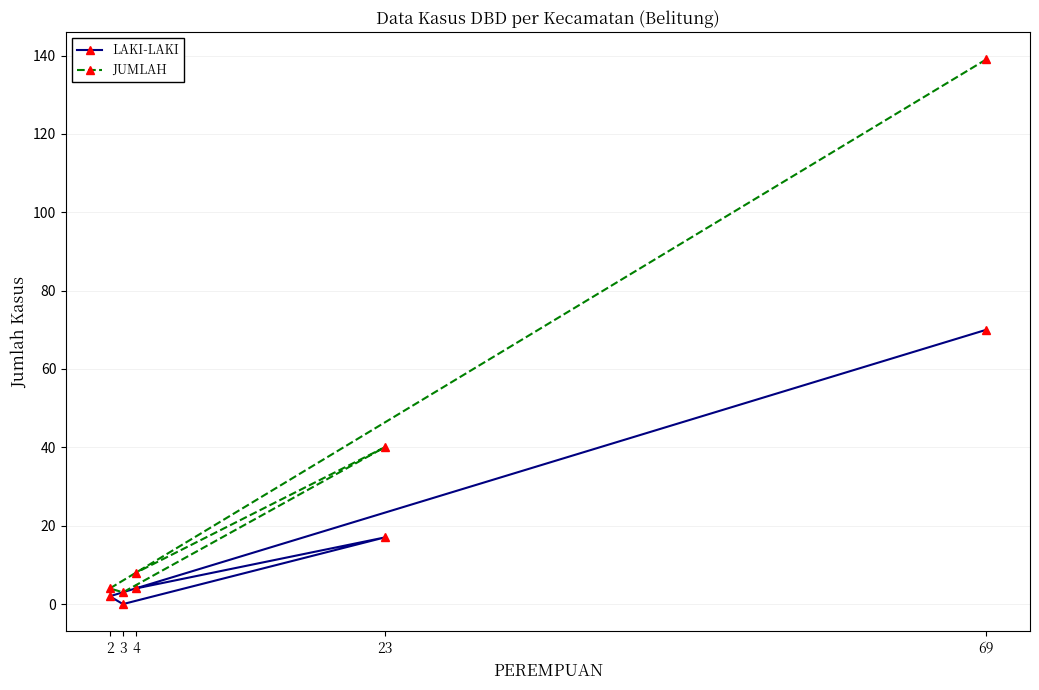

Reading left to right, what are all the values shown in this chart?

LAKI-LAKI: 2=2	3=0	4=4	23=17	69=70
JUMLAH: 2=4	3=3	4=8	23=40	69=139